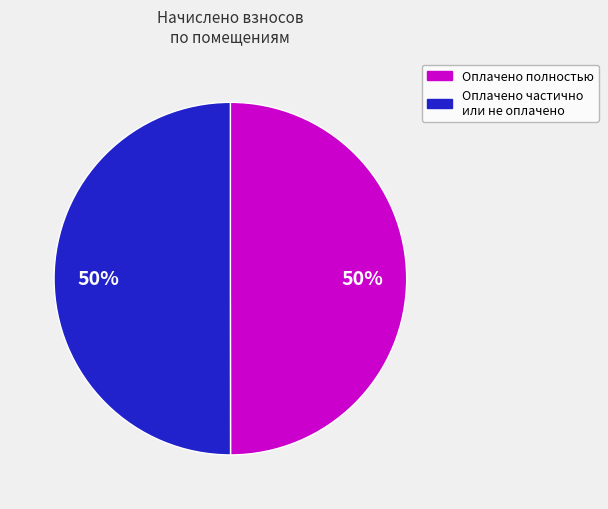

To the nearest percent, what is the average slice percentage?

50%